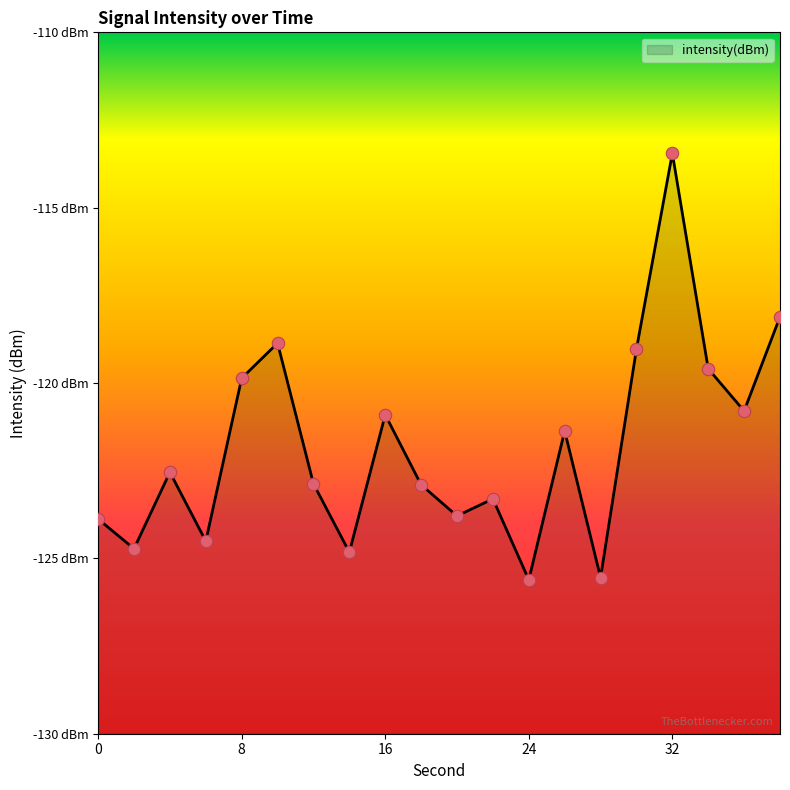

What is the change in value from 26 to 34?

+1.8